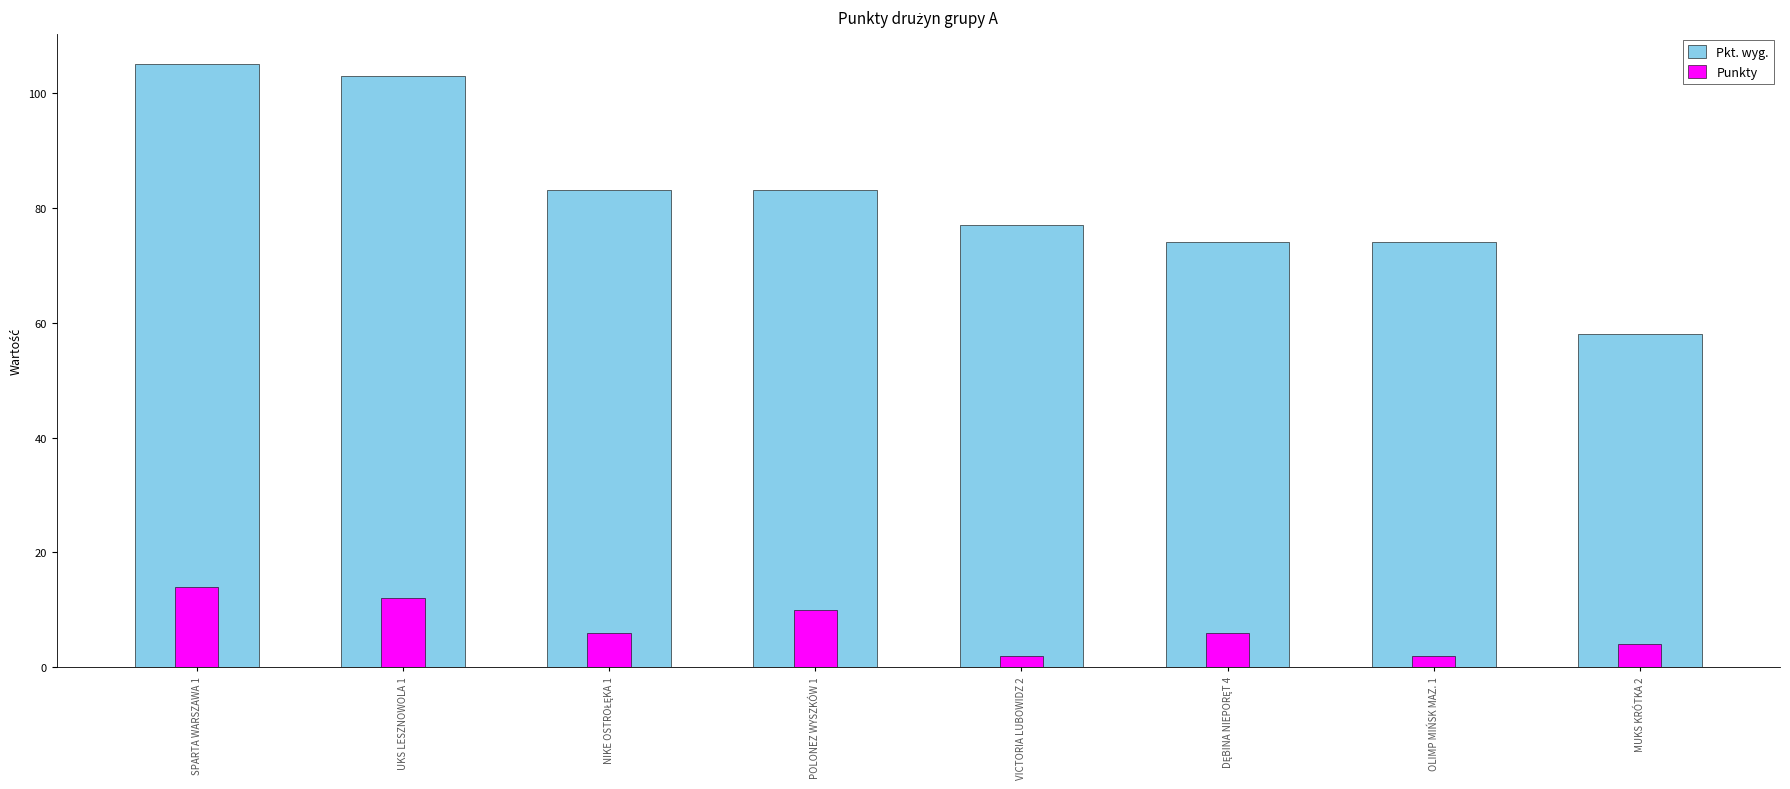

Between POLONEZ WYSZKÓW 1 and SPARTA WARSZAWA 1, which is larger?

SPARTA WARSZAWA 1